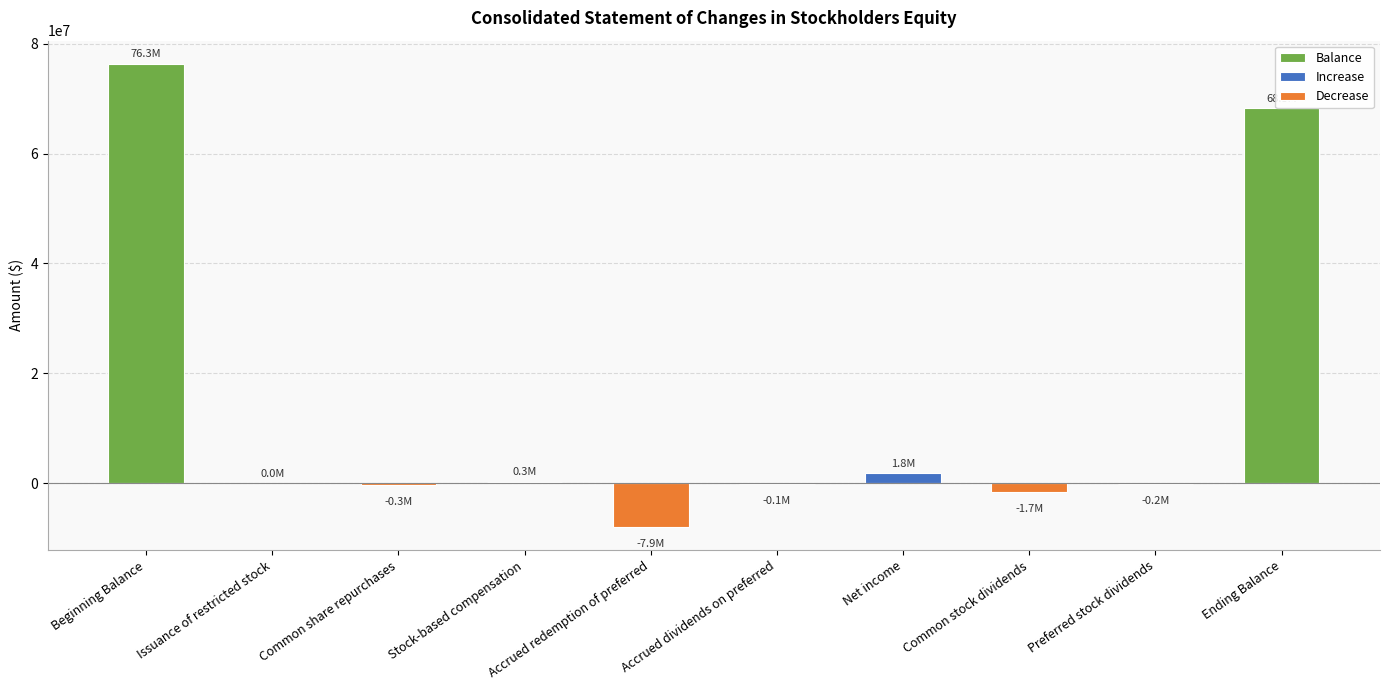

Rank the categories by value from highest to lowest.

Beginning Balance, Ending Balance, Net income, Stock-based compensation, Issuance of restricted stock, Accrued dividends on preferred, Preferred stock dividends, Common share repurchases, Common stock dividends, Accrued redemption of preferred